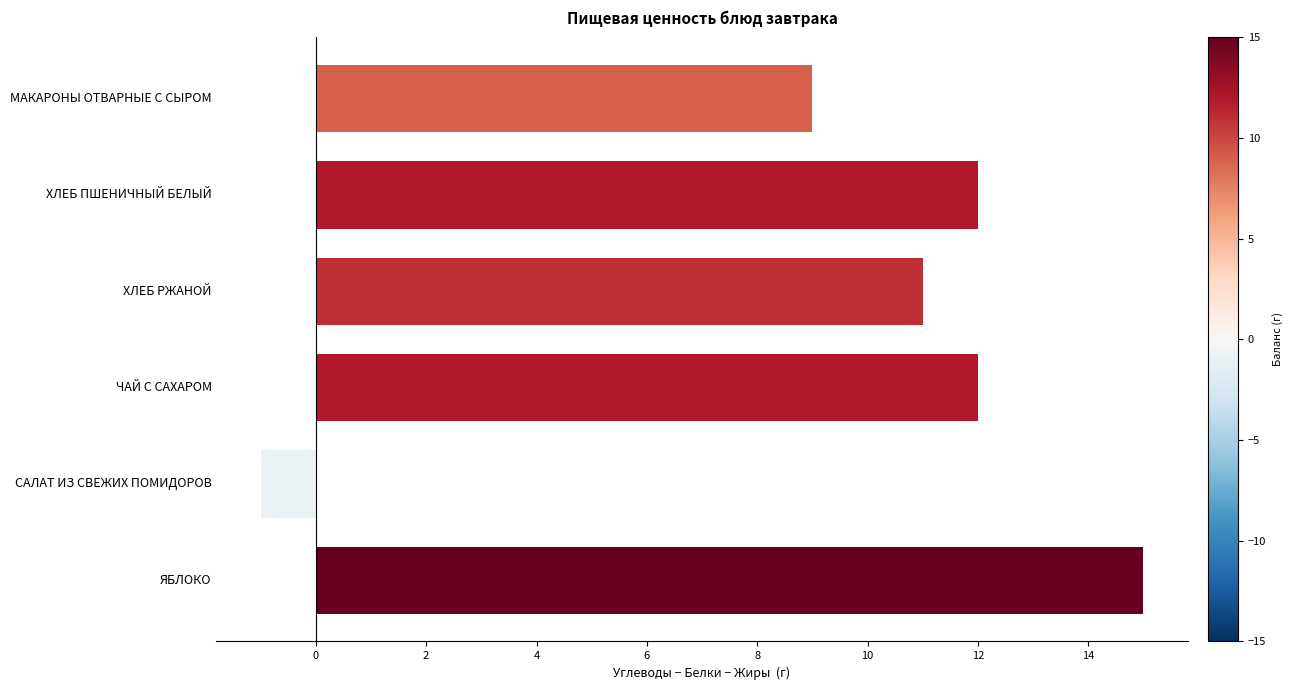

At which label is the value closest to 7?

МАКАРОНЫ ОТВАРНЫЕ С СЫРОМ